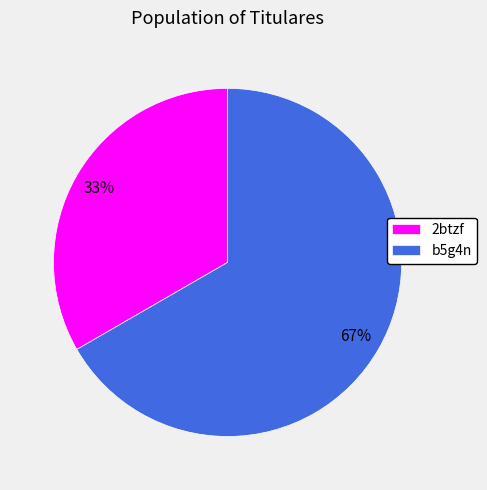

Is the sum of 2btzf and b5g4n greater than half?

Yes